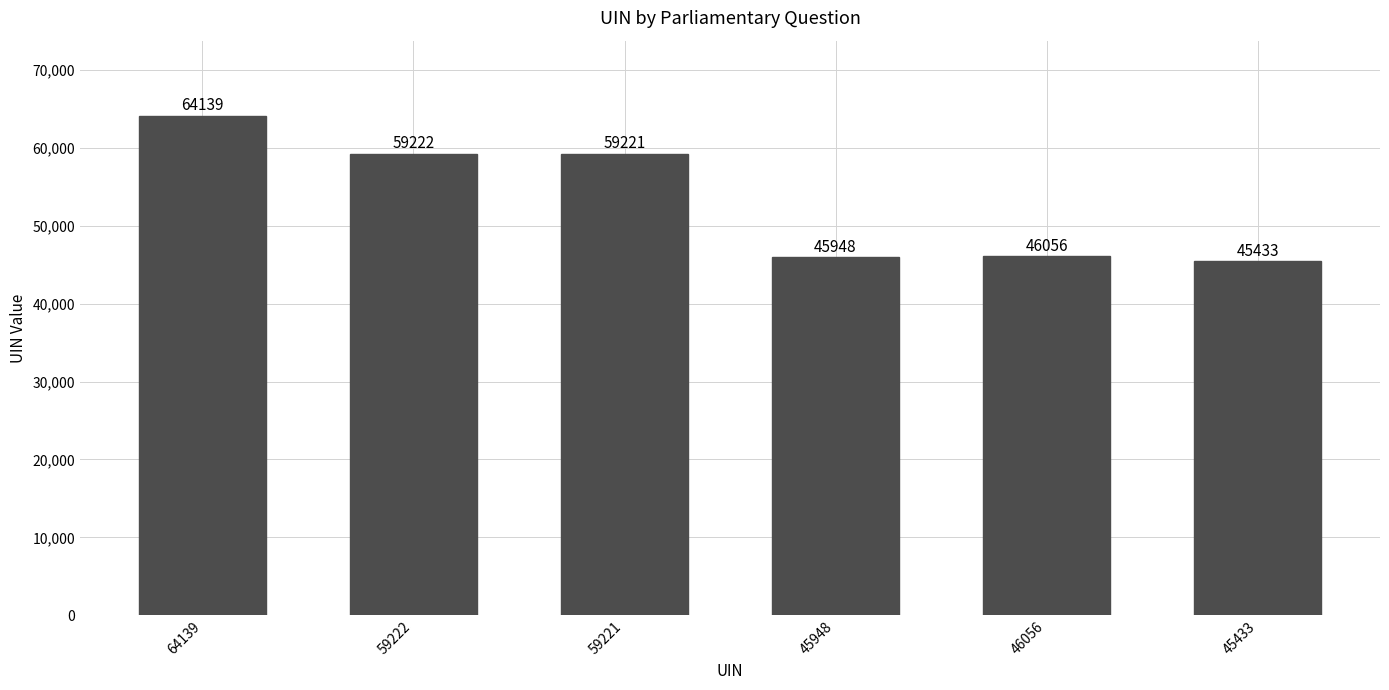

What is the difference between the values at 46056 and 59221?

13165